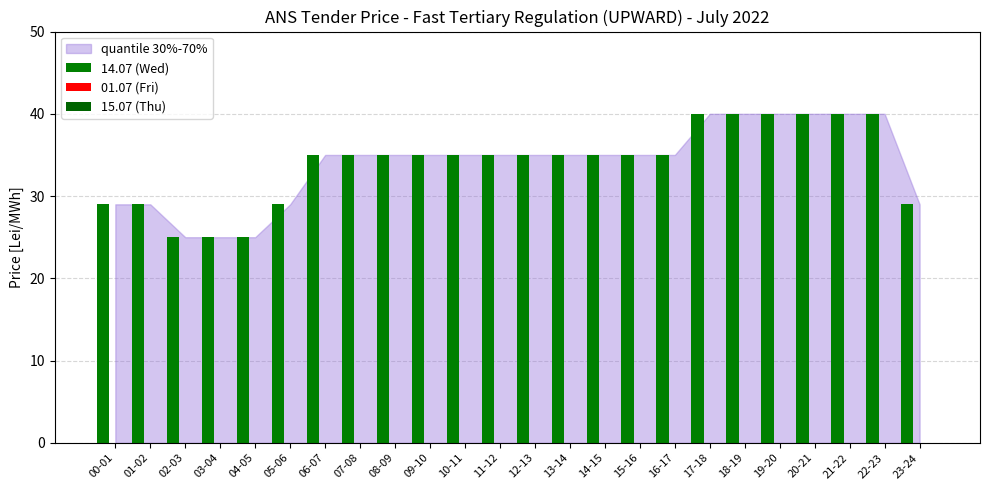

Count the number of data series in this chart.

1